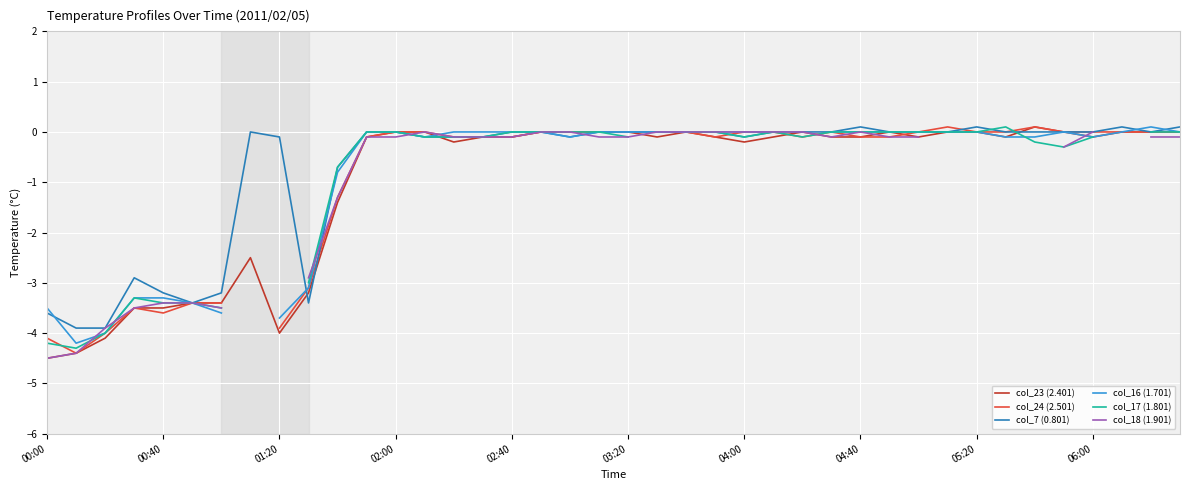

At how many categories does at least one series exceed -2?

32